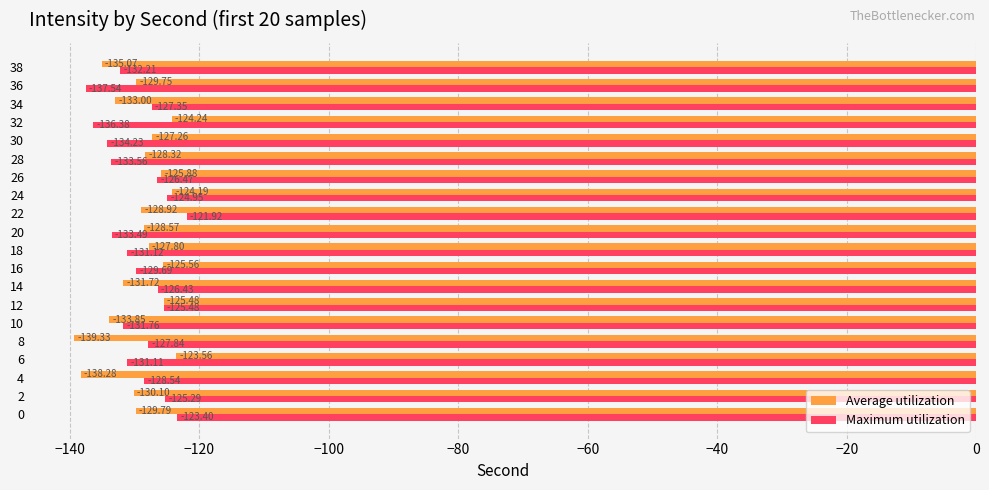

At which category is the sum across all series the highest?

24